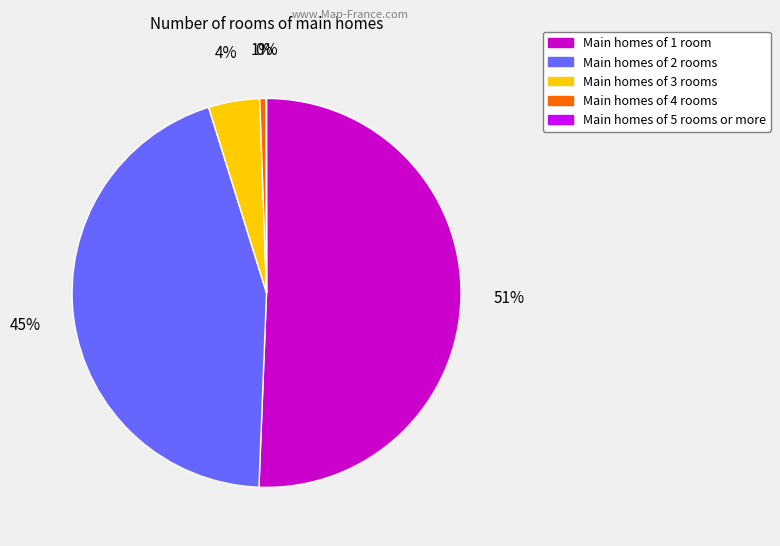

To the nearest percent, what is the average slice percentage?

20%